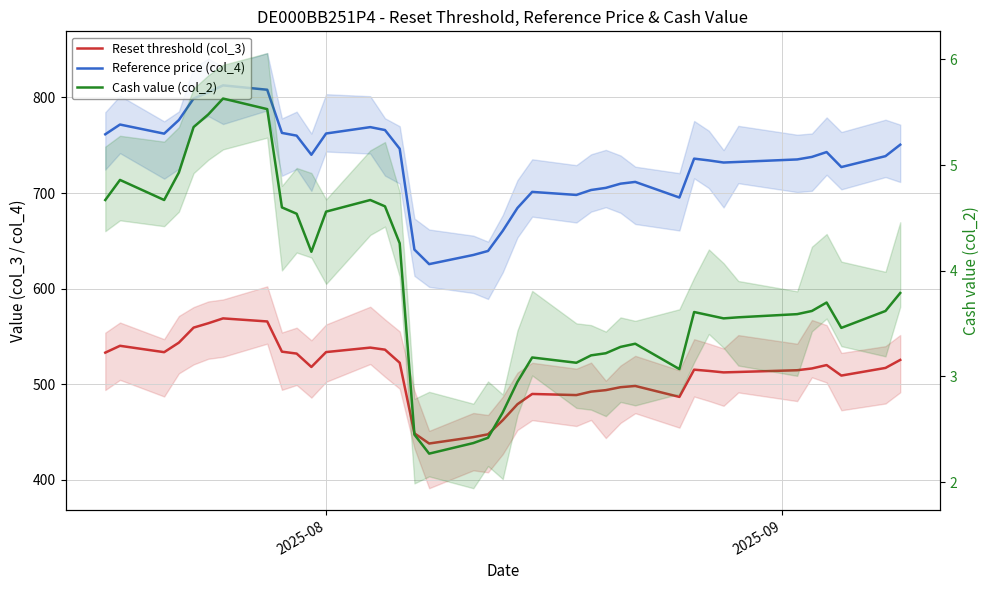

At which category does the chart reach its minimum across all series?

16